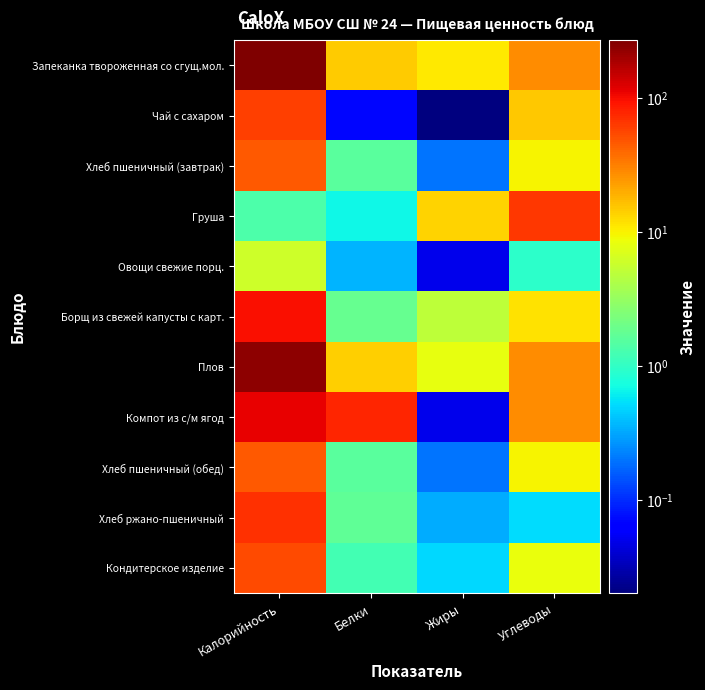

At which category does the chart reach its peak across all series?

Калорийность